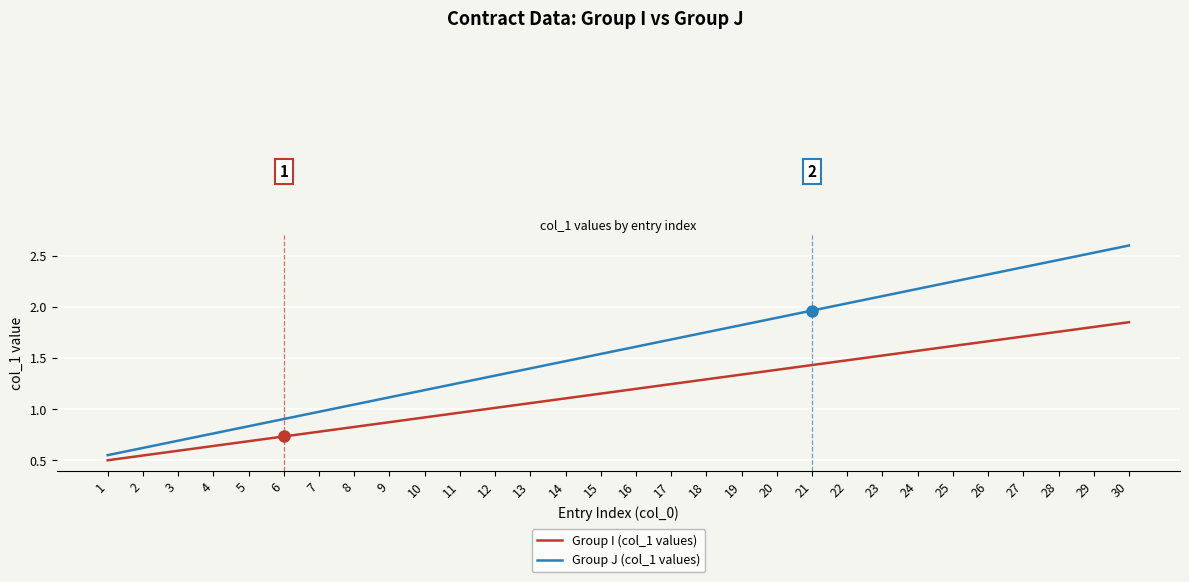

True or false: Group I (col_1 values) and Group J (col_1 values) cross at least once.

False